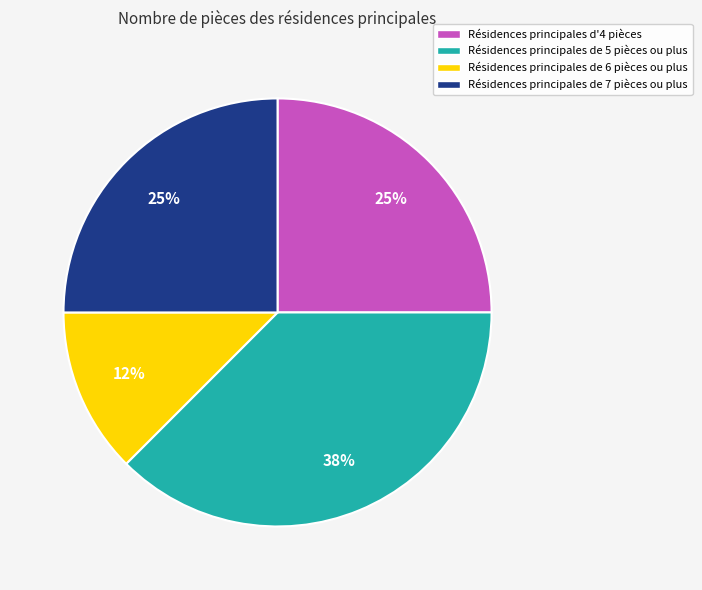

Do Résidences principales d'4 pièces and Résidences principales de 6 pièces ou plus together represent more than half of the pie?

No